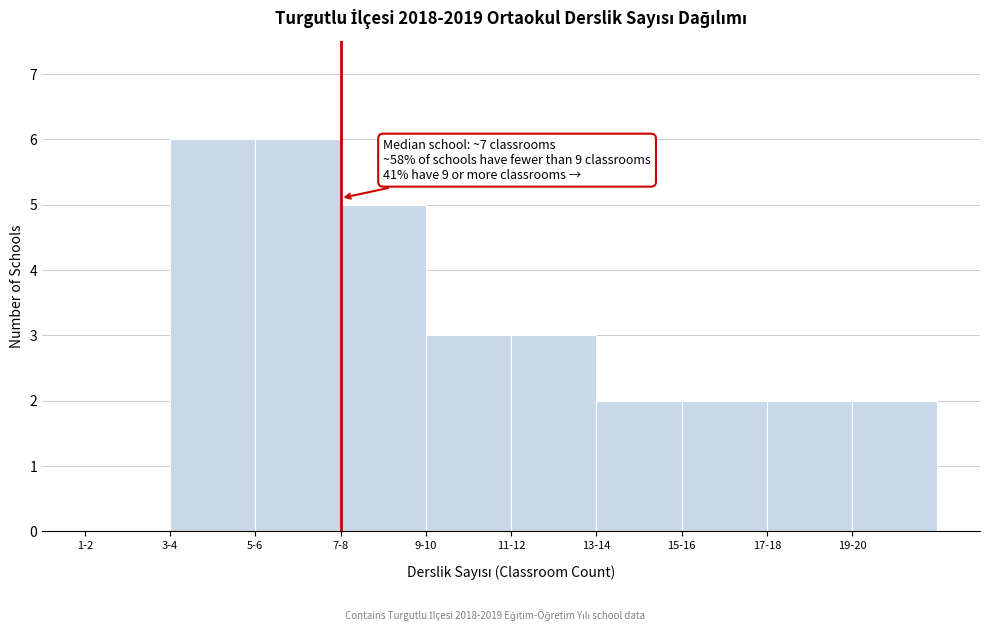

Reading right to left, what are all the values shown in this chart?

19-20=2	17-18=2	15-16=2	13-14=2	11-12=3	9-10=3	7-8=5	5-6=6	3-4=6	1-2=0